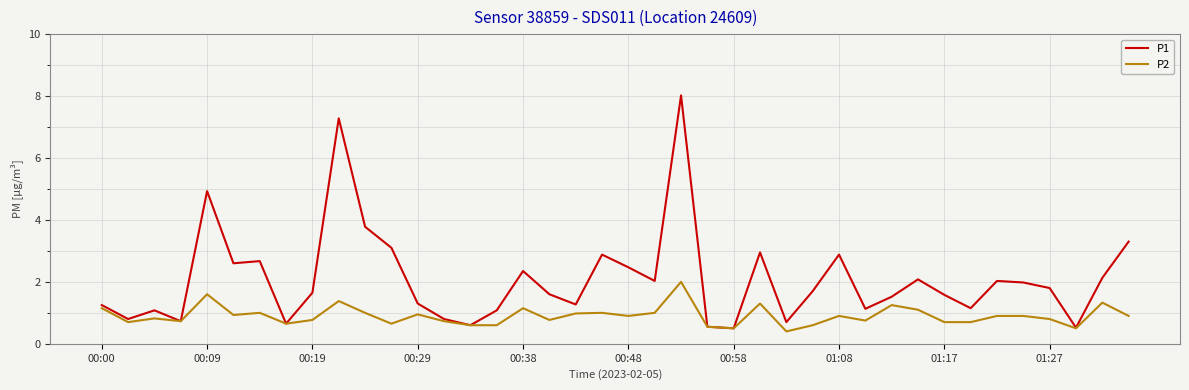

Which series has the largest range (max minus min)?

P1